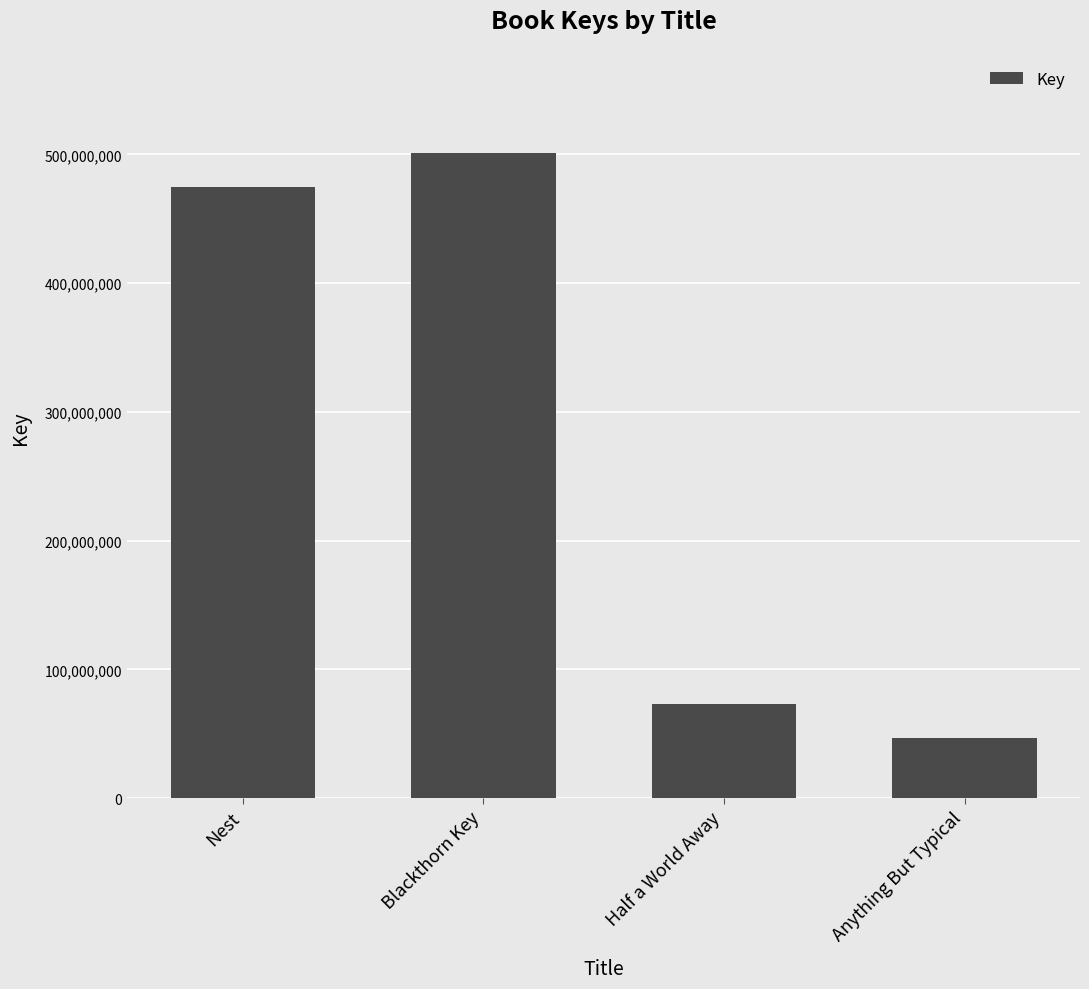

Between Nest and Anything But Typical, which is larger?

Nest